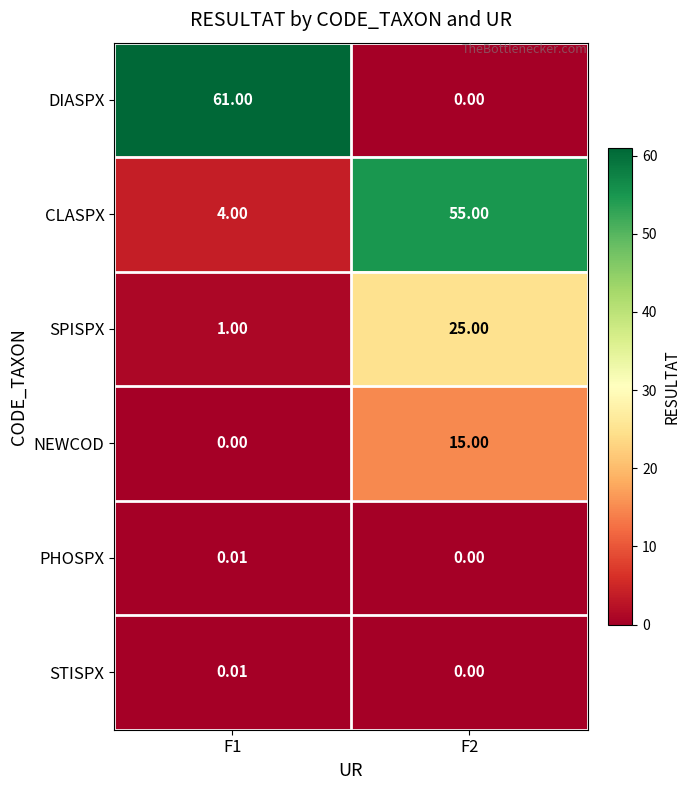

How many data points does each series have?

2